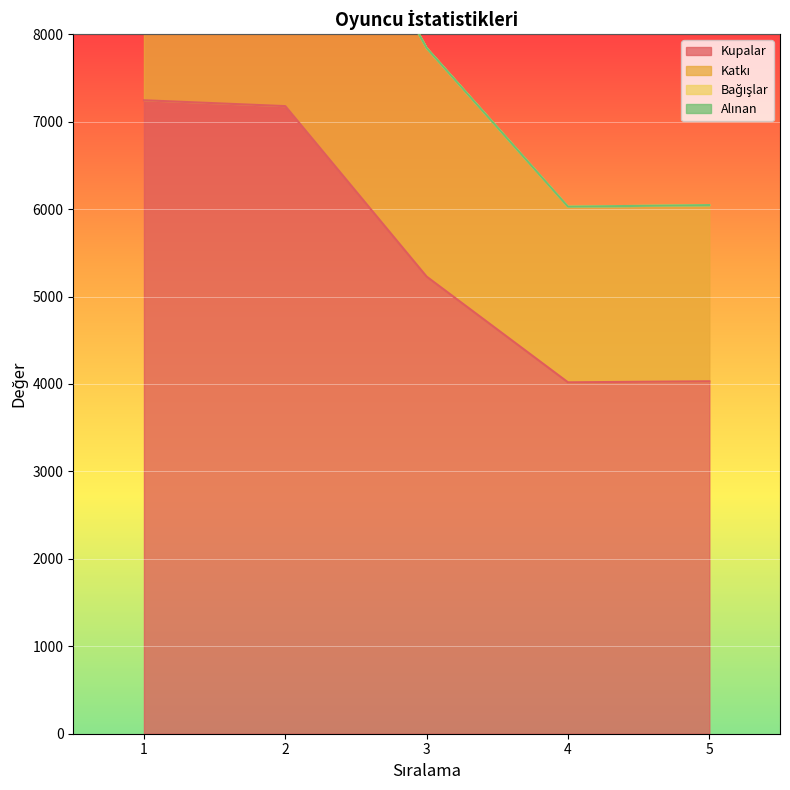

What is the value of the Kupalar point at the 2nd from the left?

7178